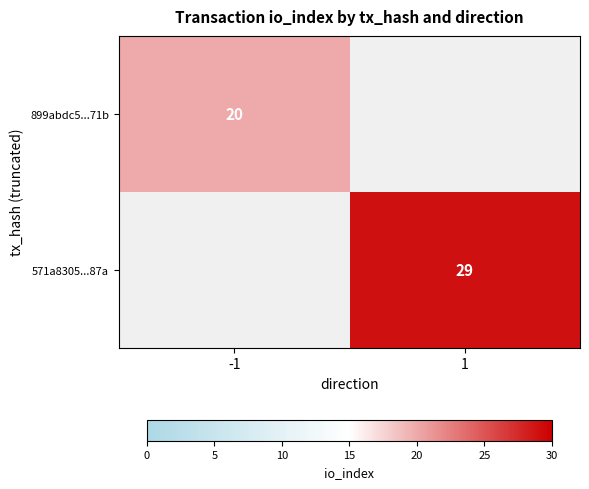

True or false: 899abdc5...71b has a value of 20 at -1.

True